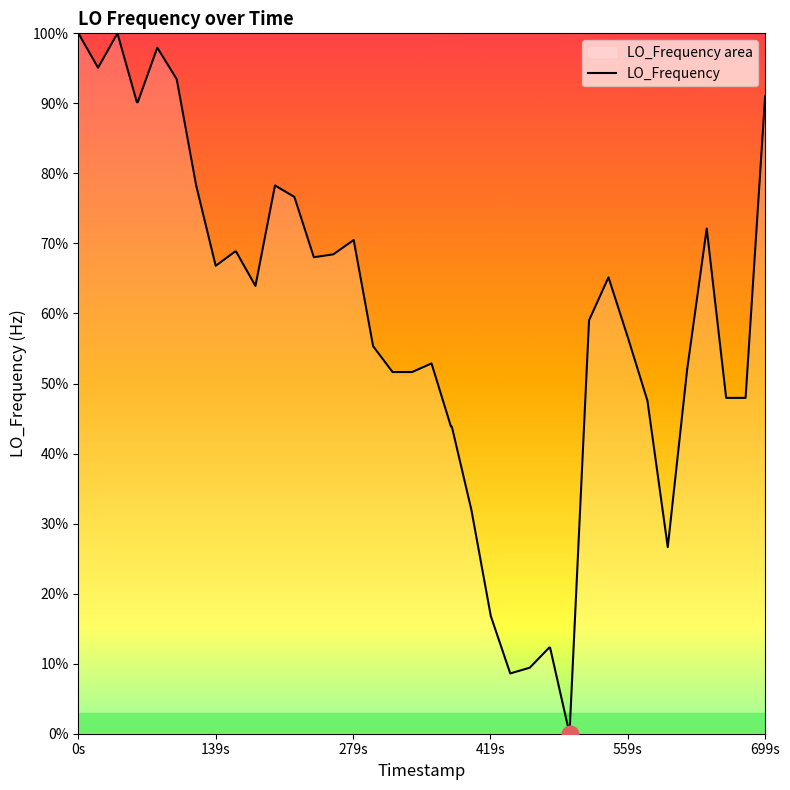

What is the maximum value shown in the chart?

100.0